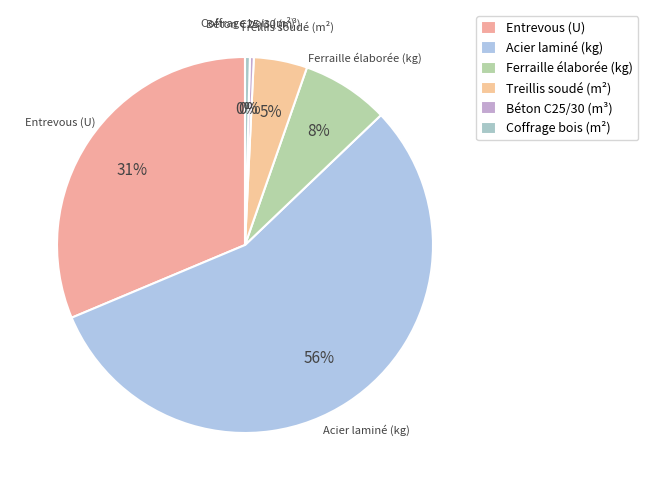

To the nearest percent, what is the average slice percentage?

17%